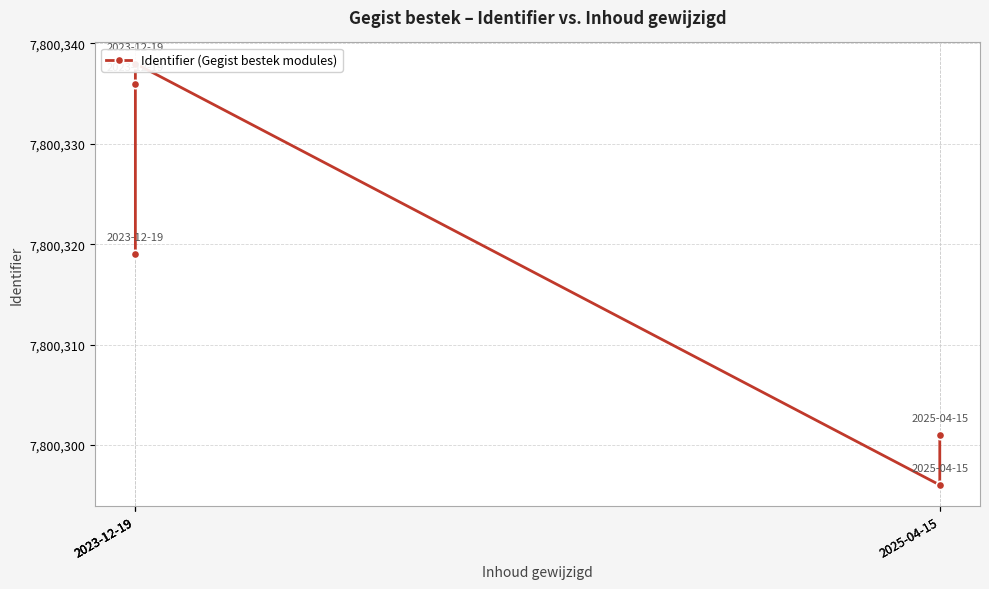

What is the sum of the values at 2025-04-15 and 2023-12-19?

15600620